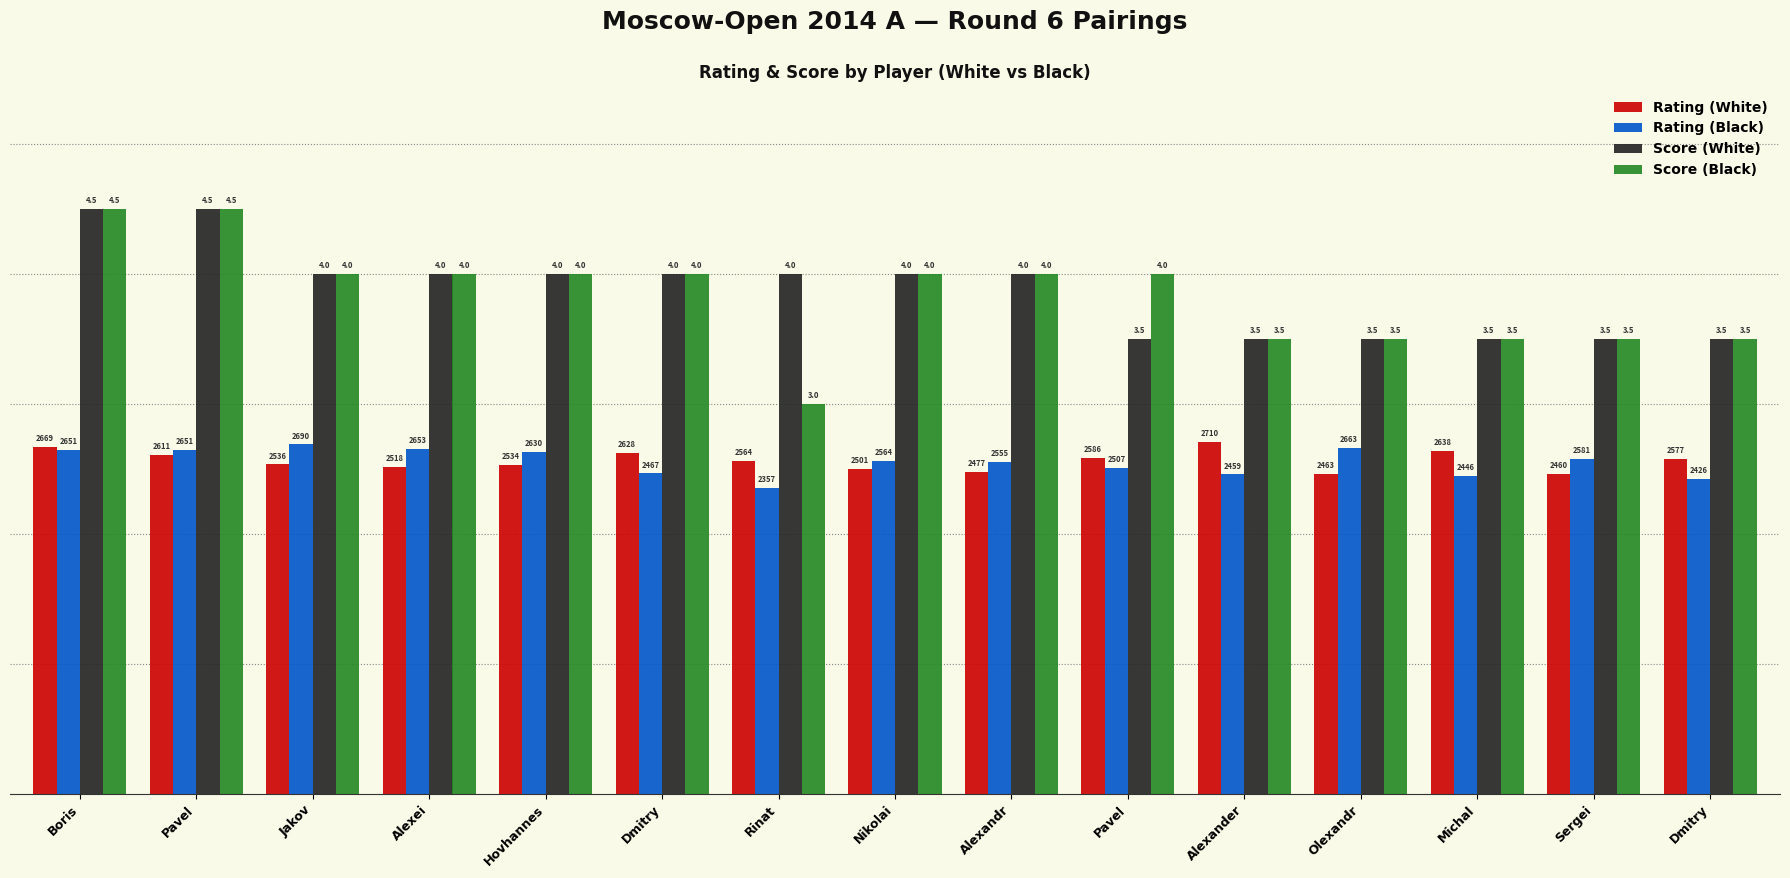

What are all the series names shown in the legend?

Rating (White), Rating (Black), Score (White), Score (Black)